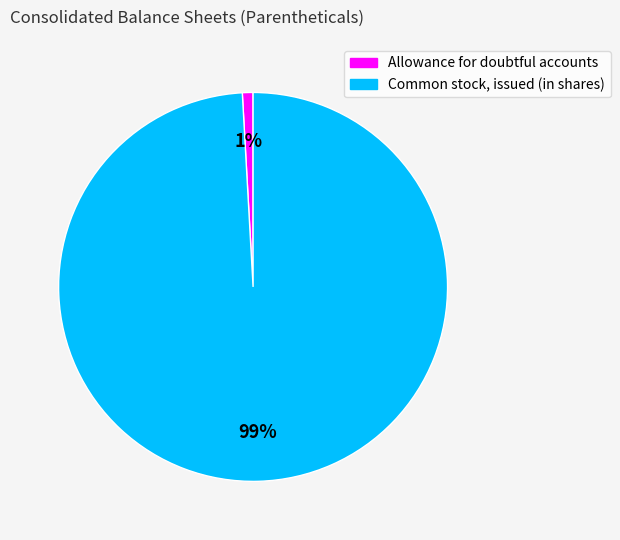

Between Allowance for doubtful accounts and Common stock, issued (in shares), which is larger?

Common stock, issued (in shares)